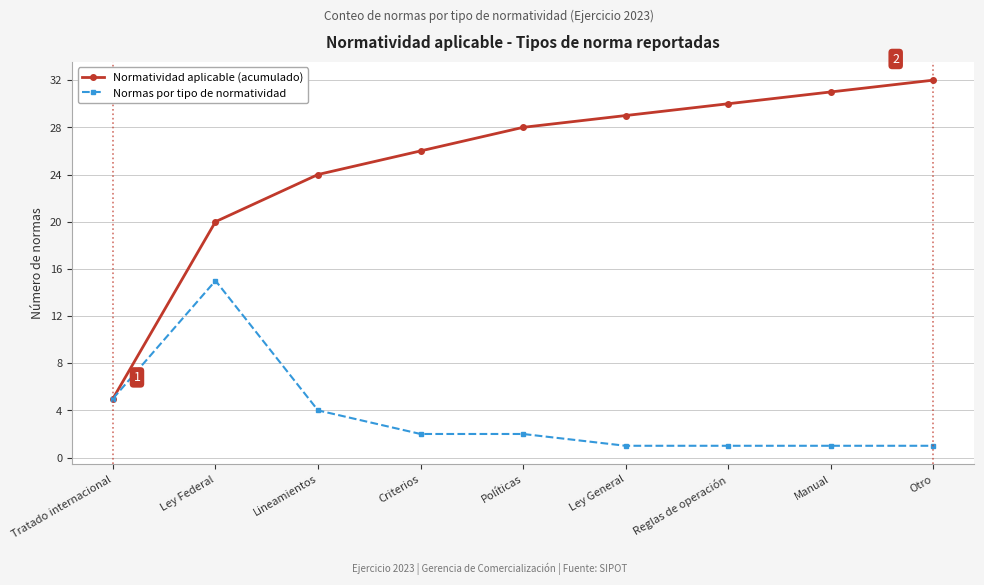

True or false: Normatividad aplicable (acumulado) has more than 2 points higher than both neighbors.

False